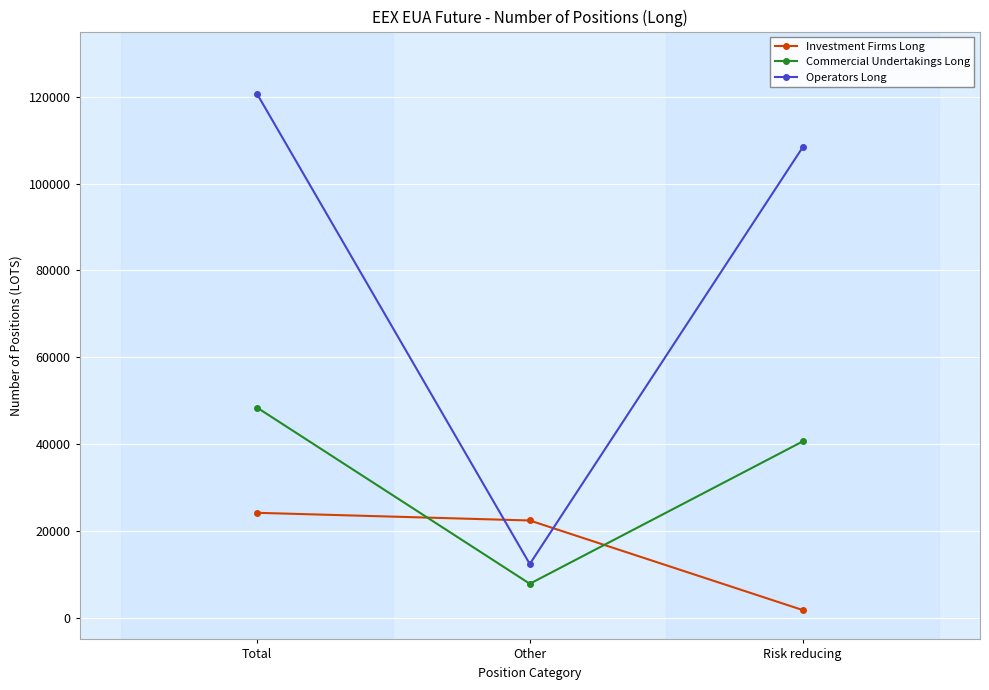

Which series has the widest spread of values?

Operators Long